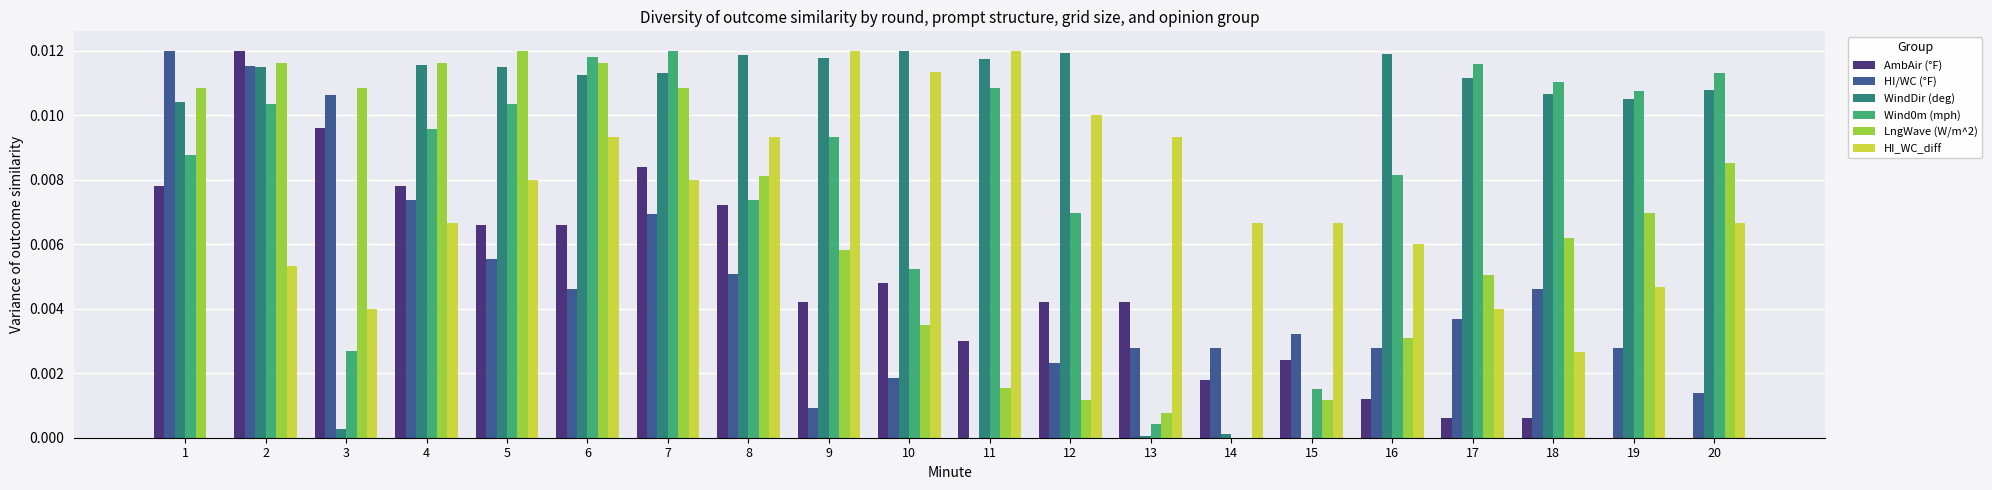

Between 2 and 13, which series saw the biggest shift?

WindDir (deg)